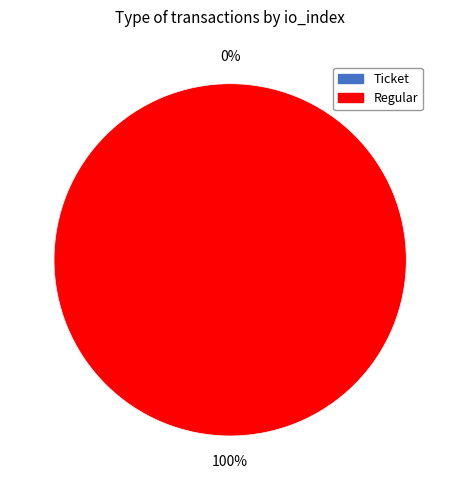

Is it true that Regular is 91% of the pie?

False